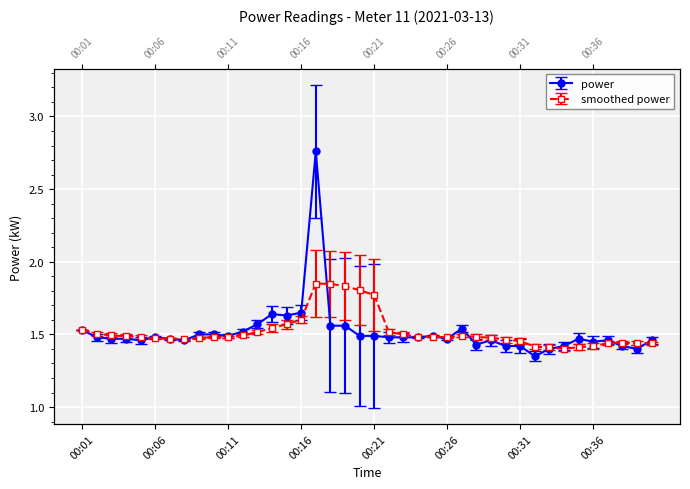

What is the value of the 3rd point from the left?

1.5